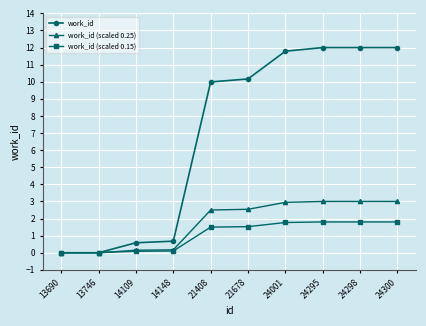

The work_id (scaled 0.25) series shows 0.0 at 13690. True or false?

True